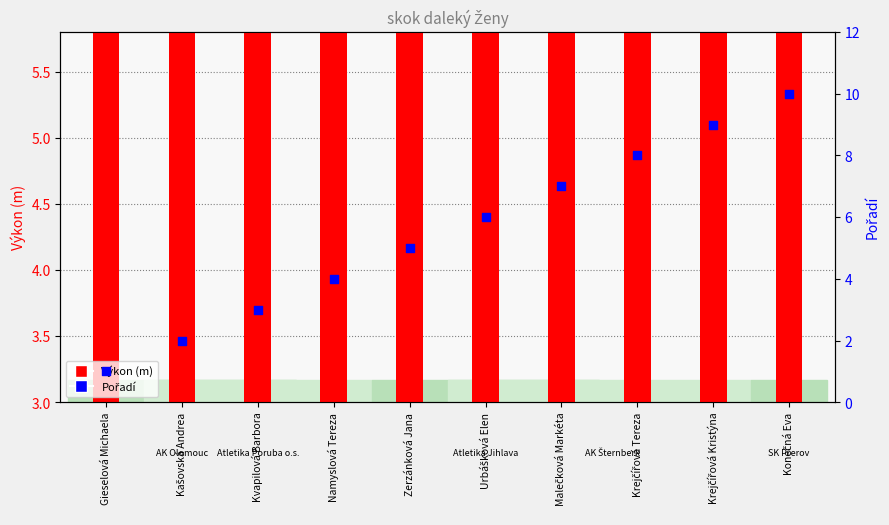

Which series contains the highest Y value?

Pořadí